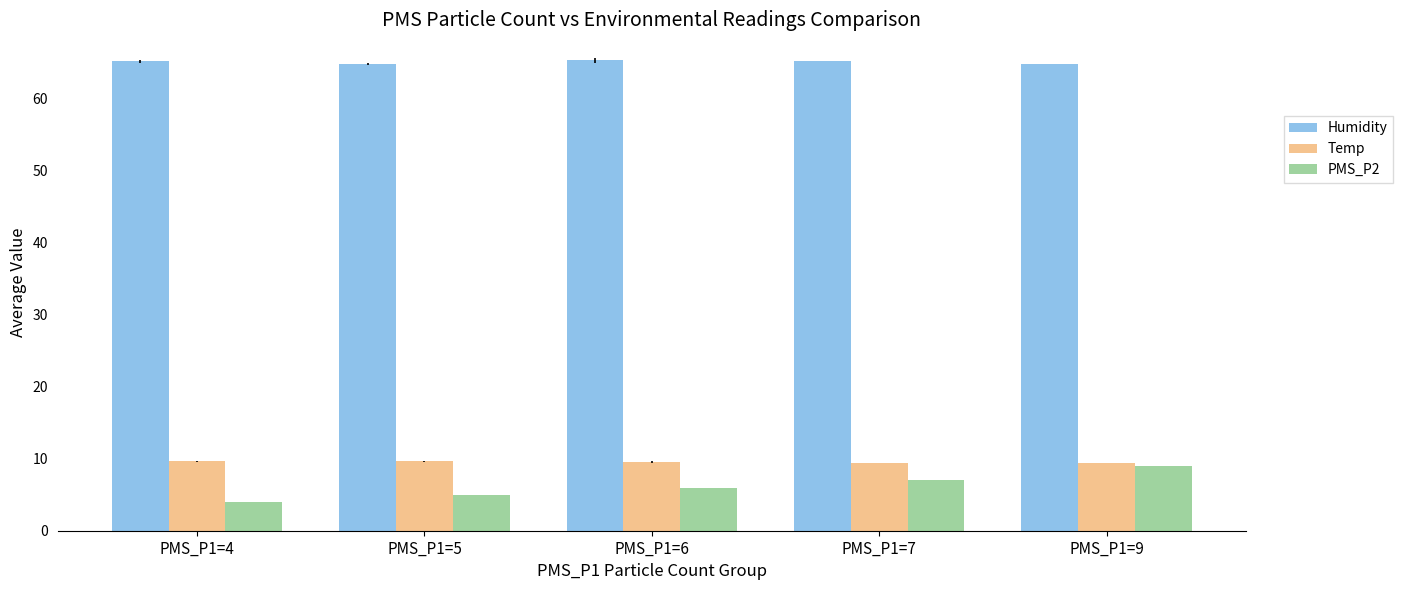

What is the sum of all Humidity values?

325.6